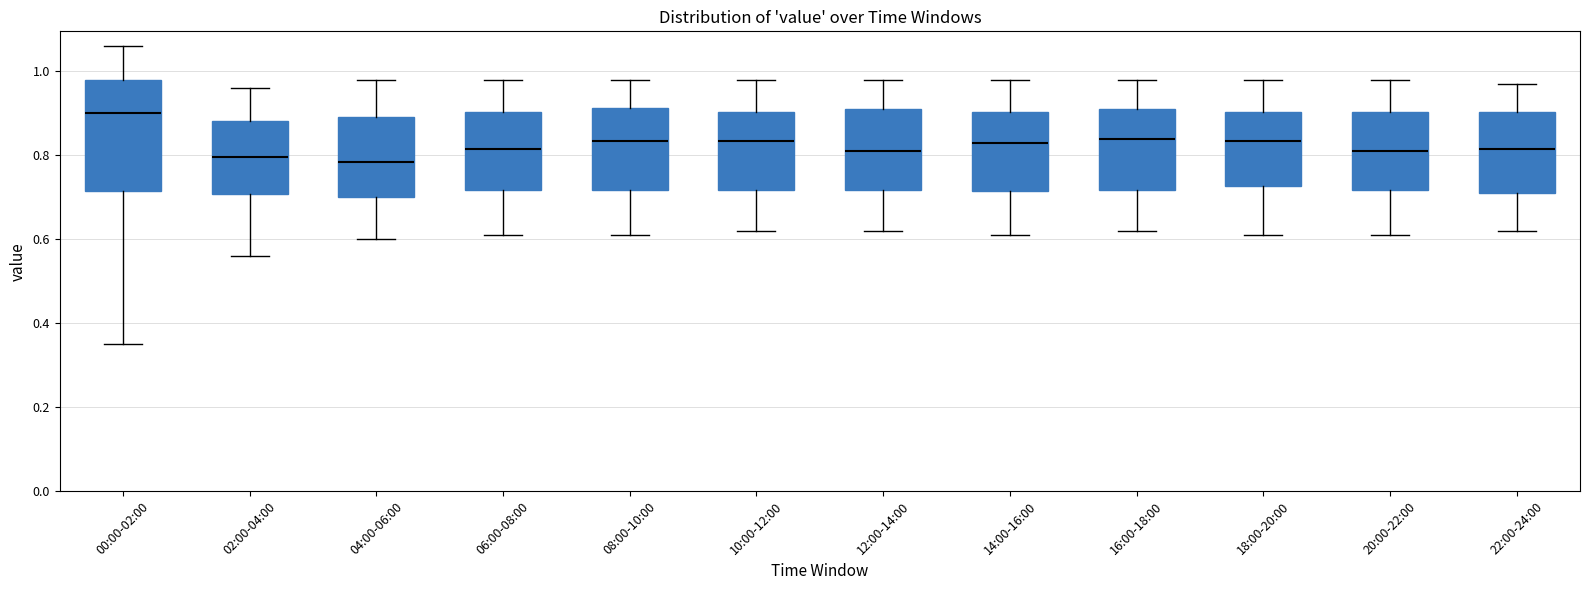

Where does the lower whisker of the box for 04:00-06:00 end on the y-axis? The values are not printed on the chart, so give them approximately, as read against the axis.

0.60